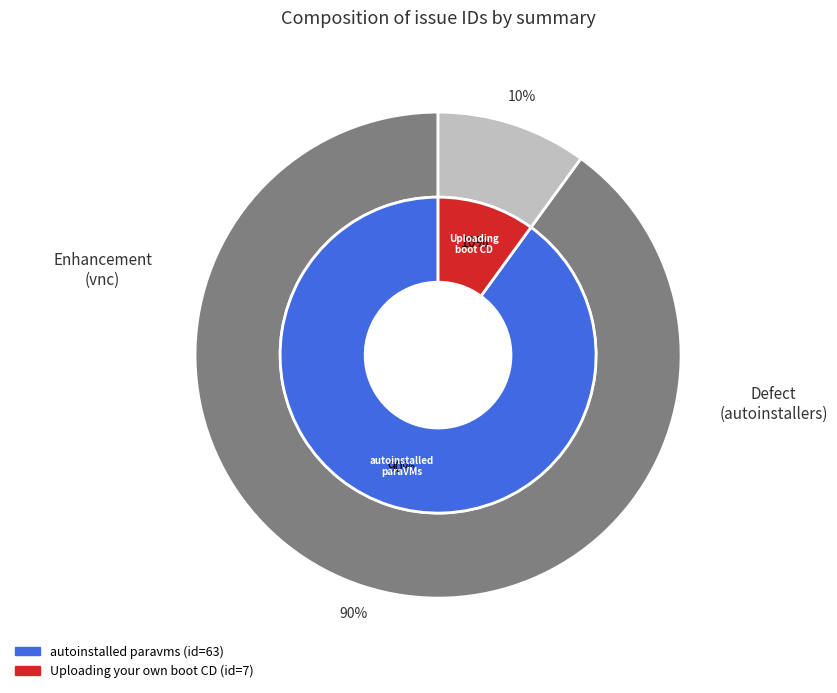

To the nearest percent, what percentage of the pie is autoinstalled paravms should support vnc?

90%